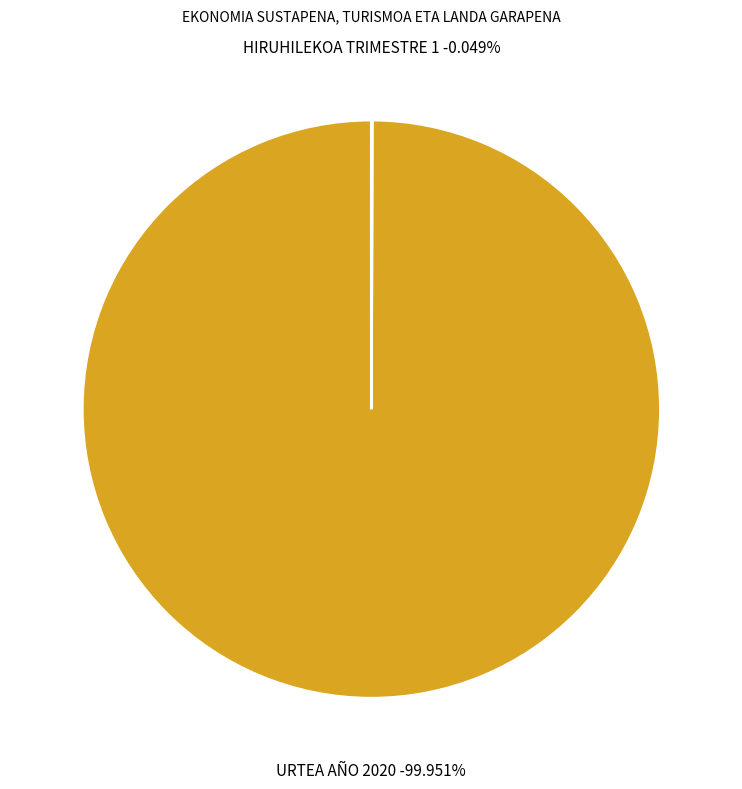

What percentage do HIRUHILEKOA TRIMESTRE 1 and URTEA AÑO 2020 together represent?

100.0%